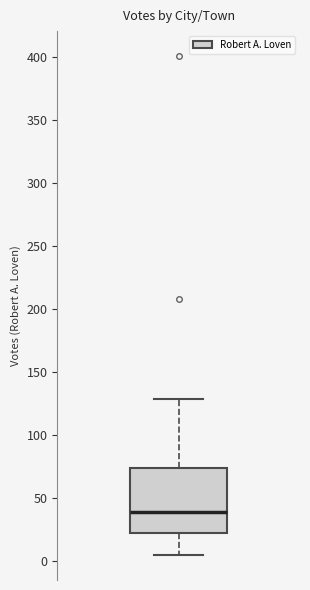

Transcribe this box plot: give where the median line is, the range the box spans, and where the two whiskers end, as read against the y-axis. The values are not printed on the chart, so give them approximately, as read against the axis.

median 40, box 20 to 75, whiskers 5 to 130